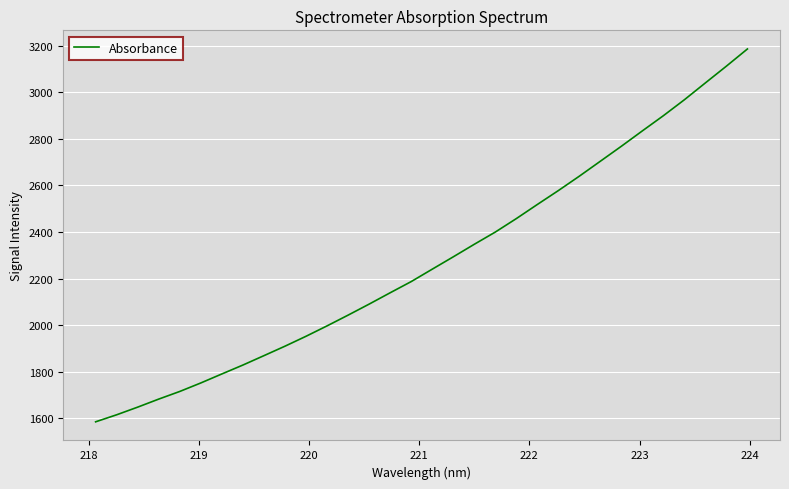

What is the maximum value shown in the chart?

3186.0